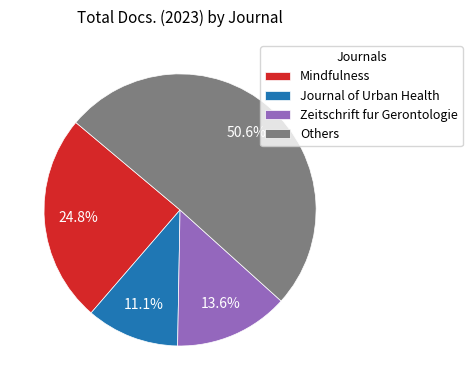

Which slice represents more than half of the pie?

Others